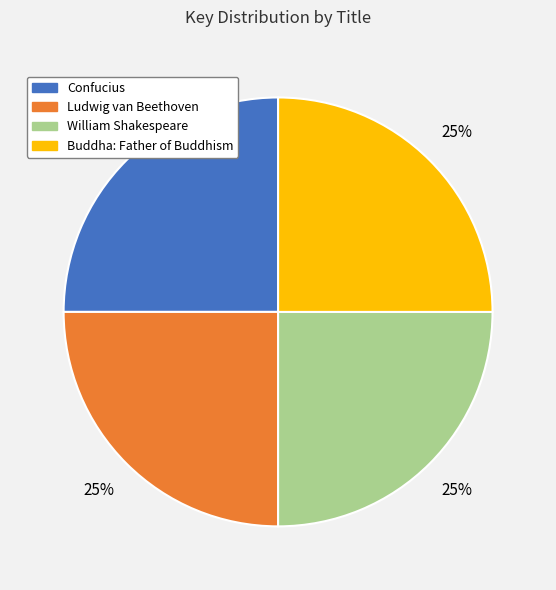

How many slices are in this pie chart?

4